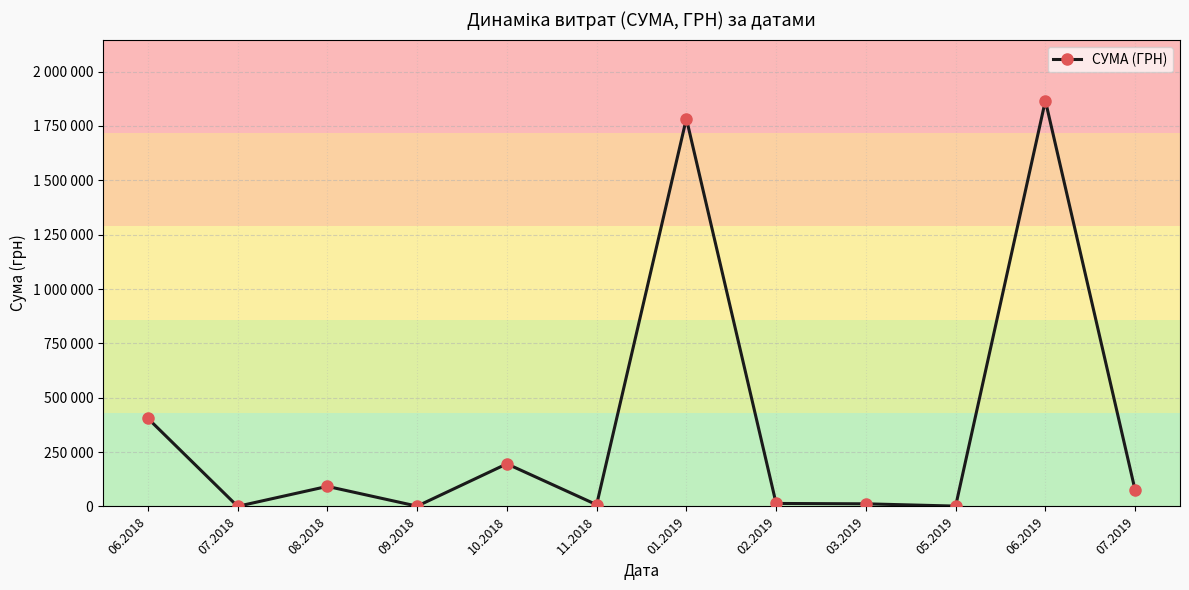

Which label corresponds to the smallest value in the chart?

07.2018